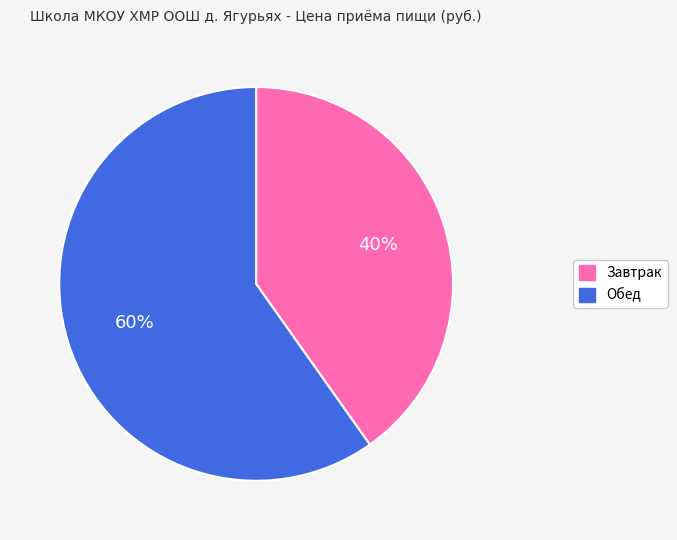

How many slices are in this pie chart?

2